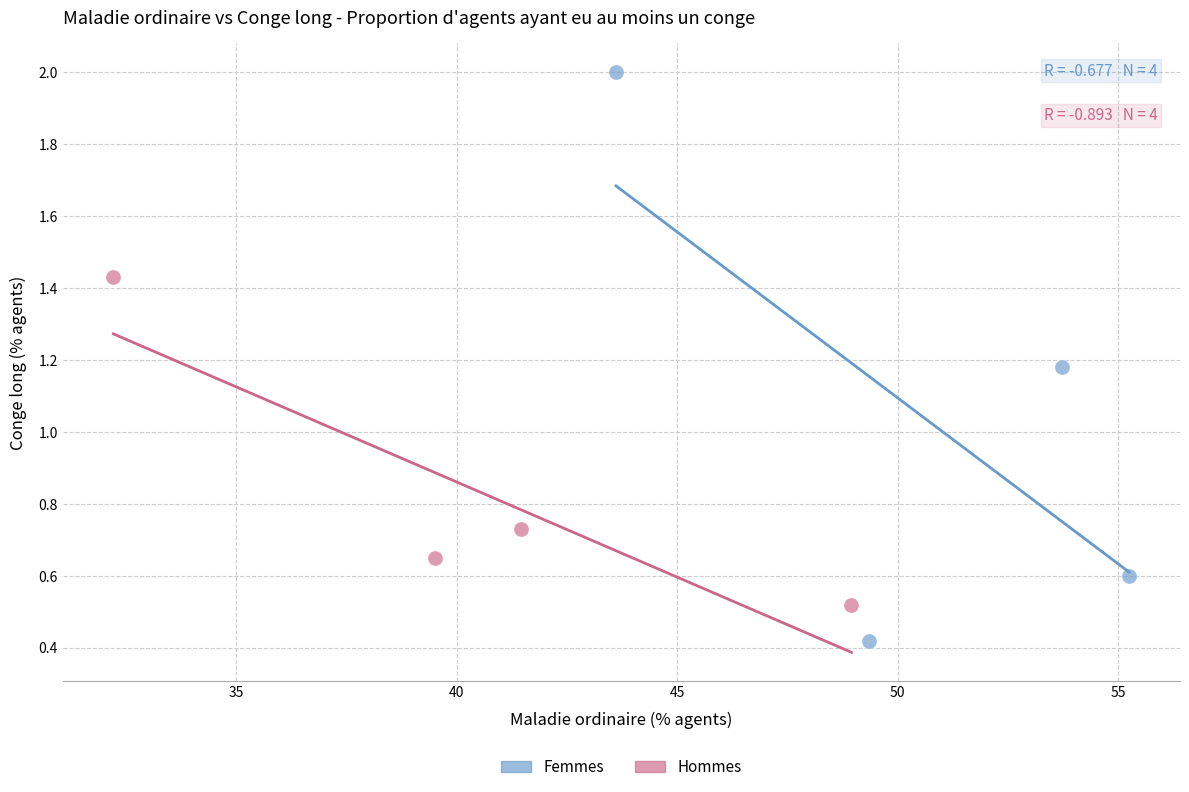

Which series has the widest spread of Y values?

Femmes